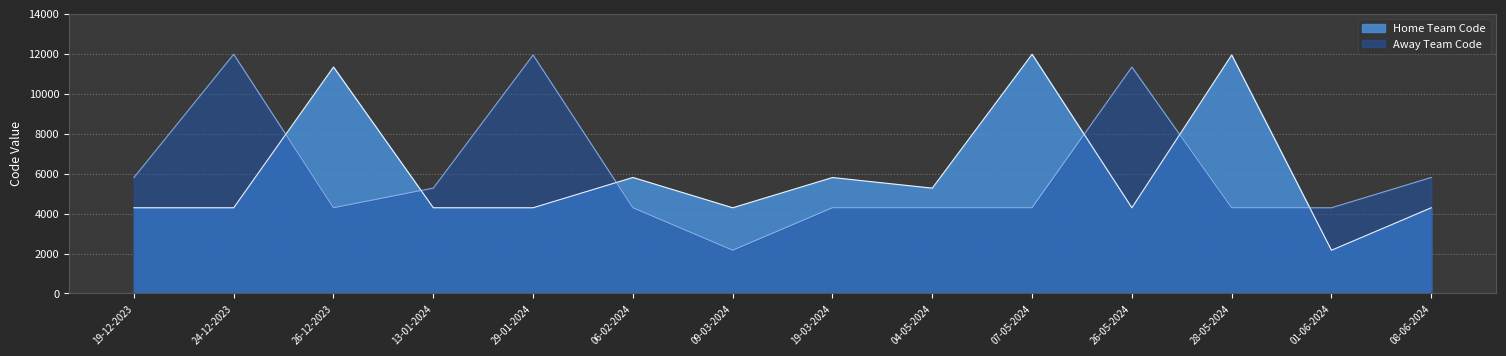

What is the difference between the maximum and second lowest values in the Away Team Code series?

7687